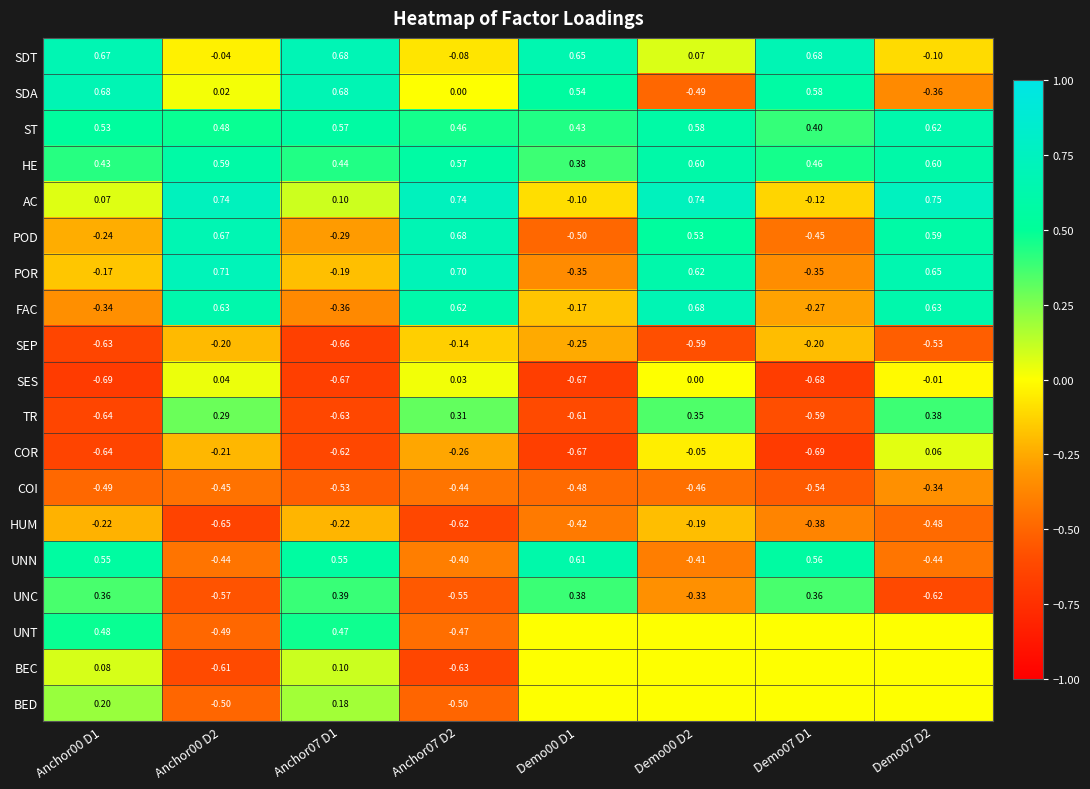

Is the value of POR at Anchor07 D1 greater than the value of HUM at Demo00 D1?

Yes